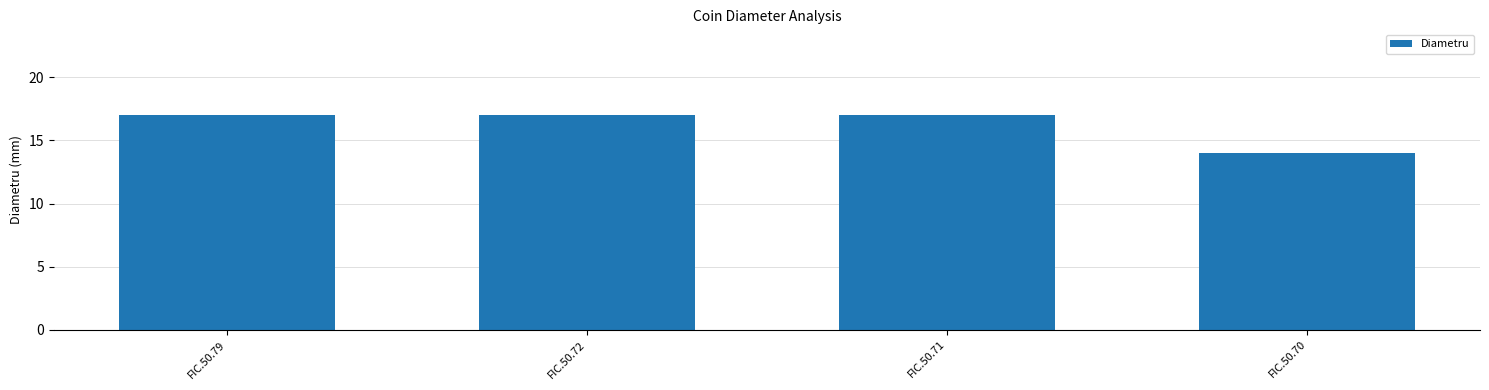

Are the bars horizontal?

No